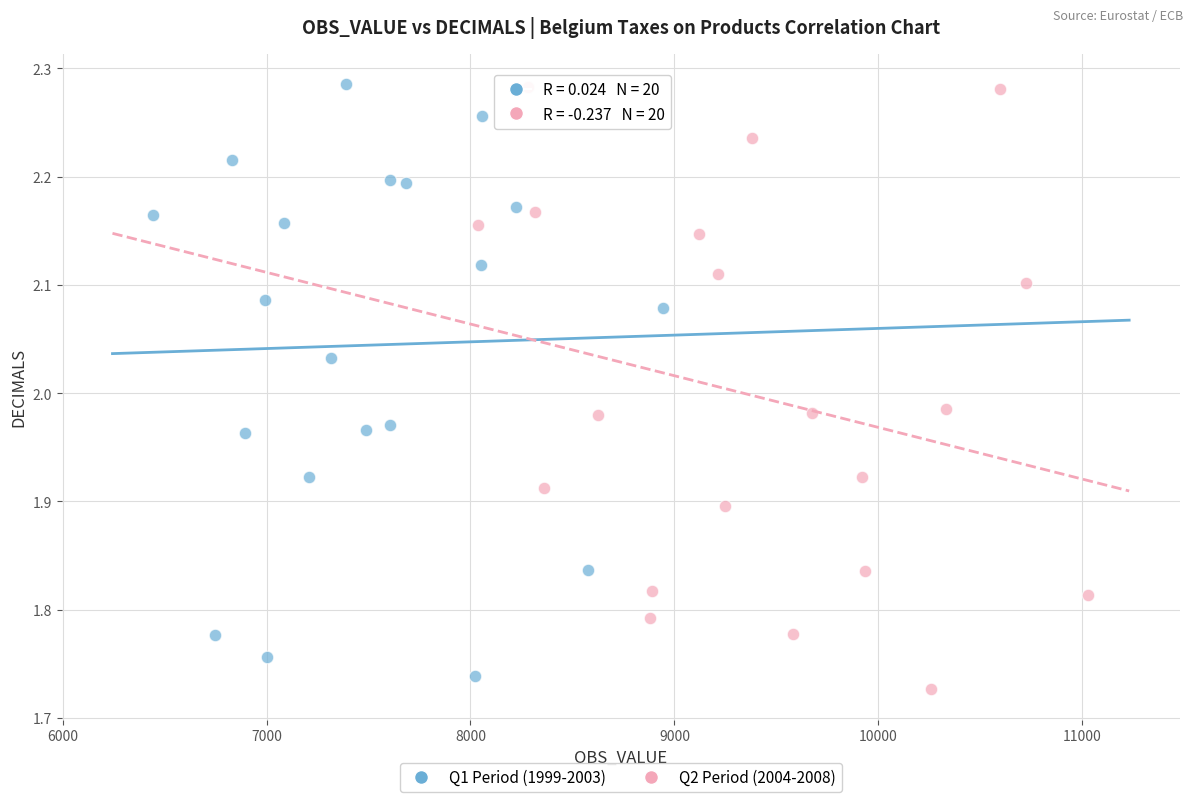

What are all the series names shown in the legend?

Q1 Period (1999-2003), Q2 Period (2004-2008)